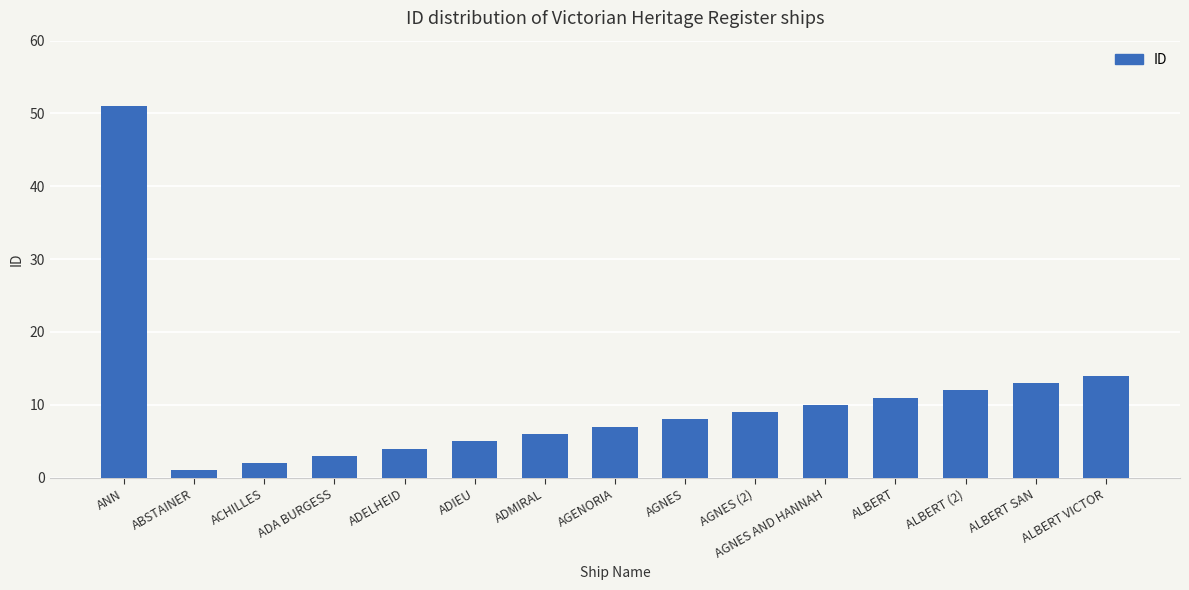

Rank the categories by value from highest to lowest.

ANN, ALBERT VICTOR, ALBERT SAN, ALBERT (2), ALBERT, AGNES AND HANNAH, AGNES (2), AGNES, AGENORIA, ADMIRAL, ADIEU, ADELHEID, ADA BURGESS, ACHILLES, ABSTAINER